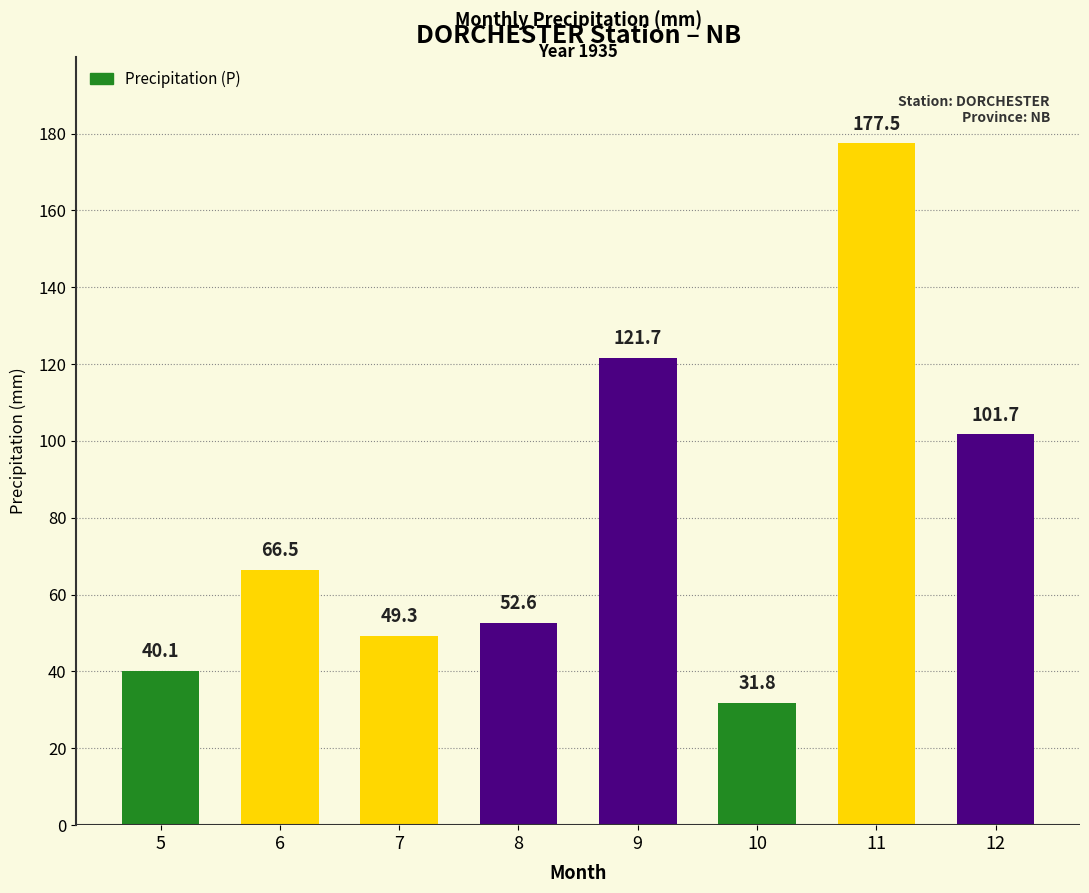

True or false: the data shows 176.0 at 12.

False